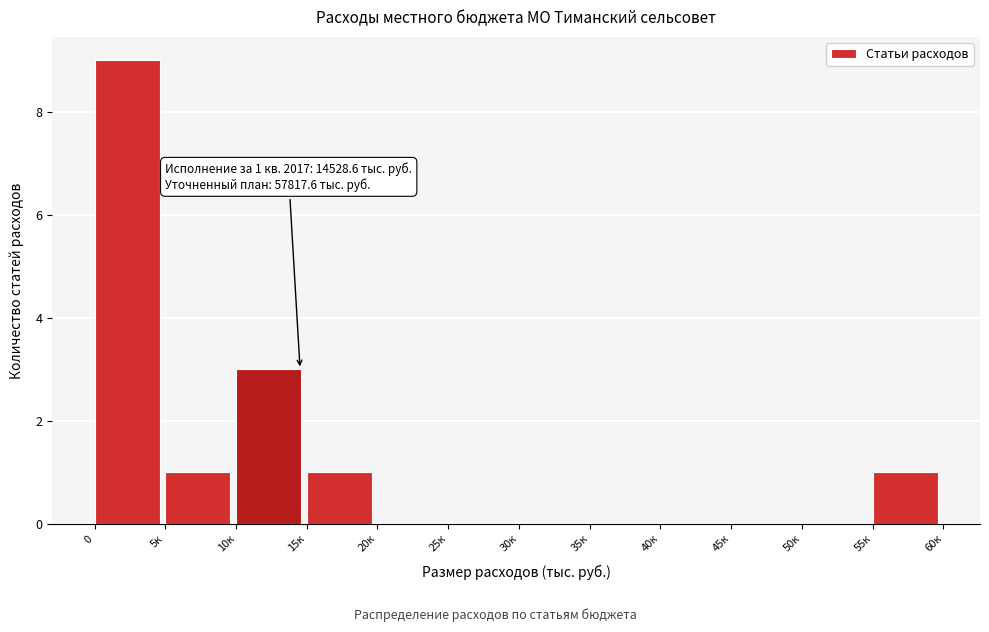

Reading left to right, what are all the values shown in this chart?

0=9	5к=1	10к=3	15к=1	20к=0	25к=0	30к=0	35к=0	40к=0	45к=0	50к=0	55к=1